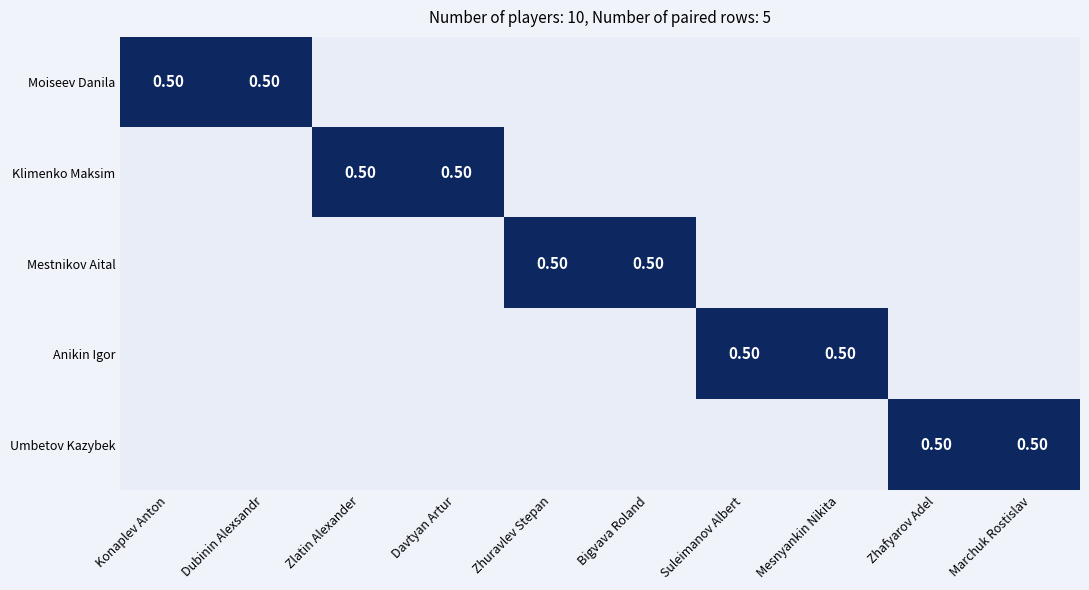

Is it true that Klimenko Maksim equals 0.0 at Zhafyarov Adel?

True